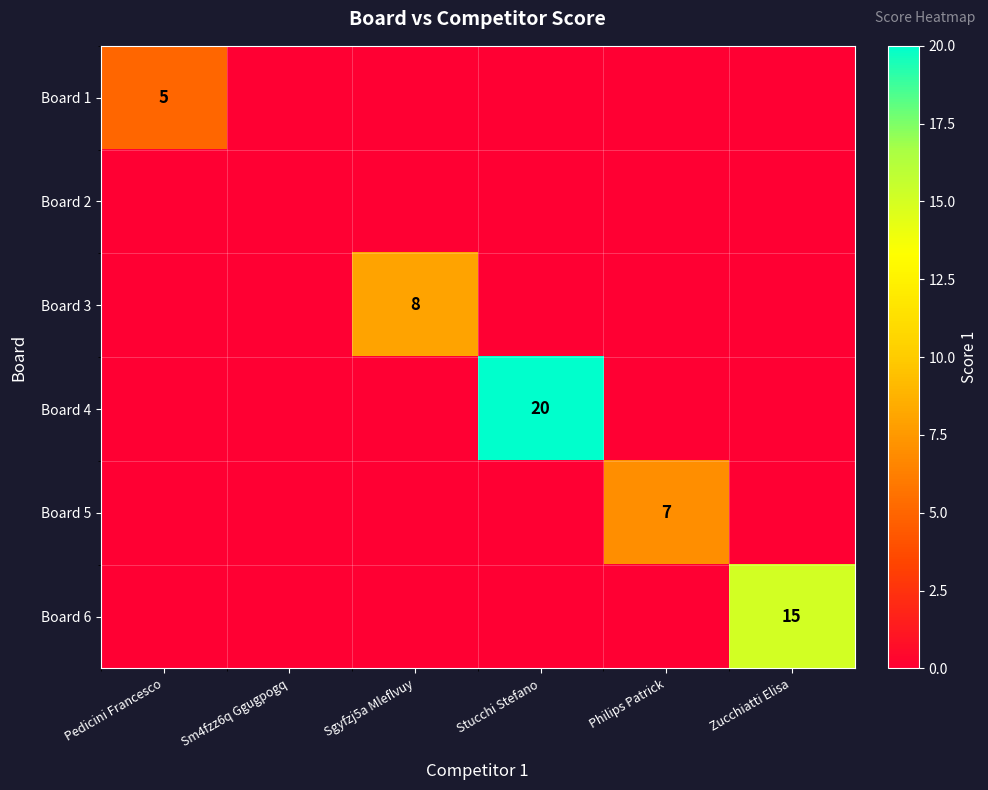

True or false: Board 3 has a value of 4 at Sgyfzj5a Mleflvuy.

False